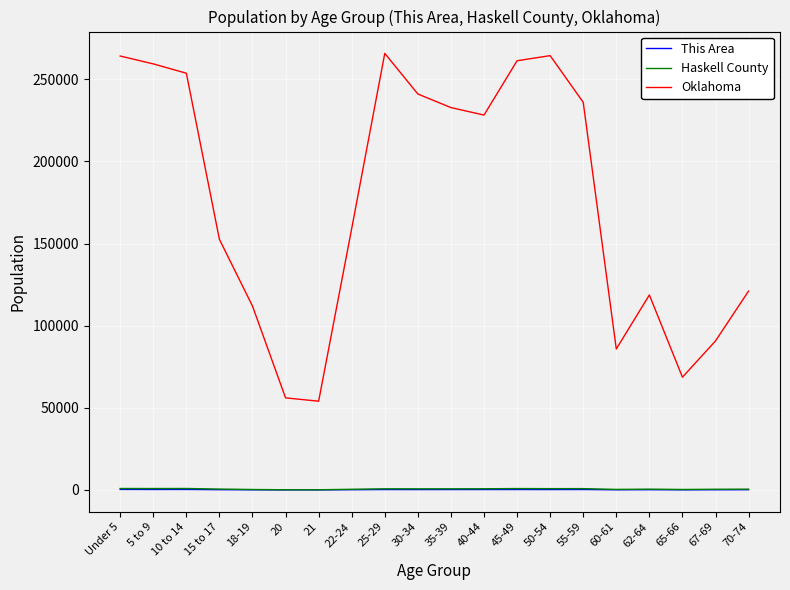

The value of Oklahoma at 5 to 9 is 457215. True or false?

False